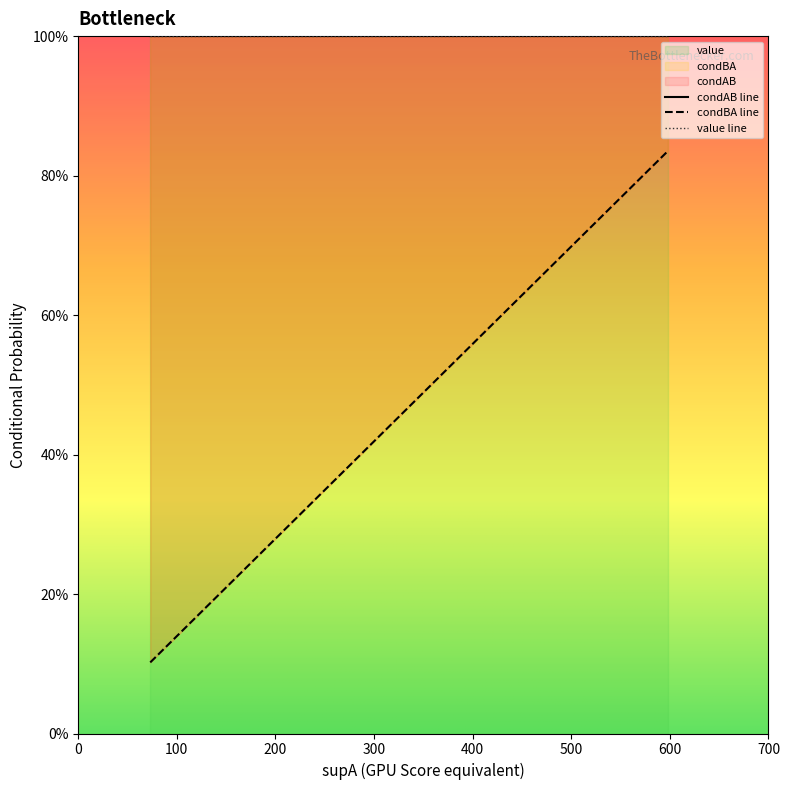

True or false: condAB has more than 1 interior local peaks.

False